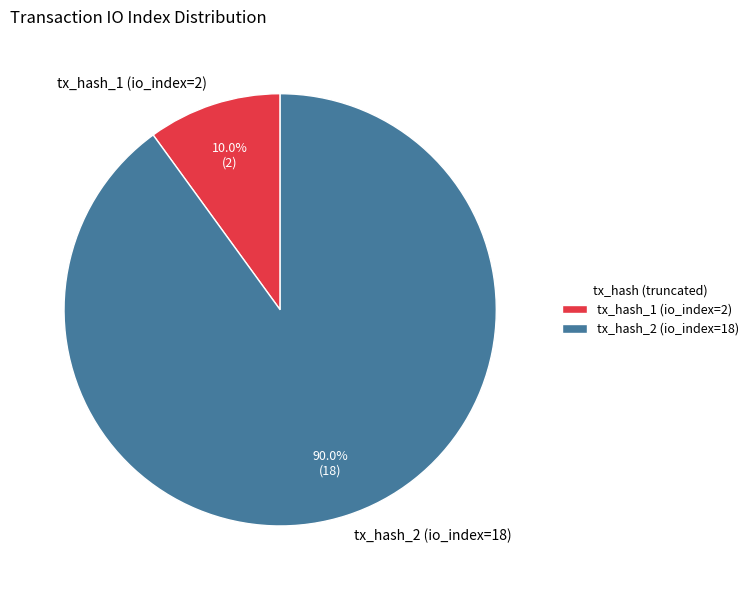

What is the majority slice?

tx_hash_2 (io_index=18)